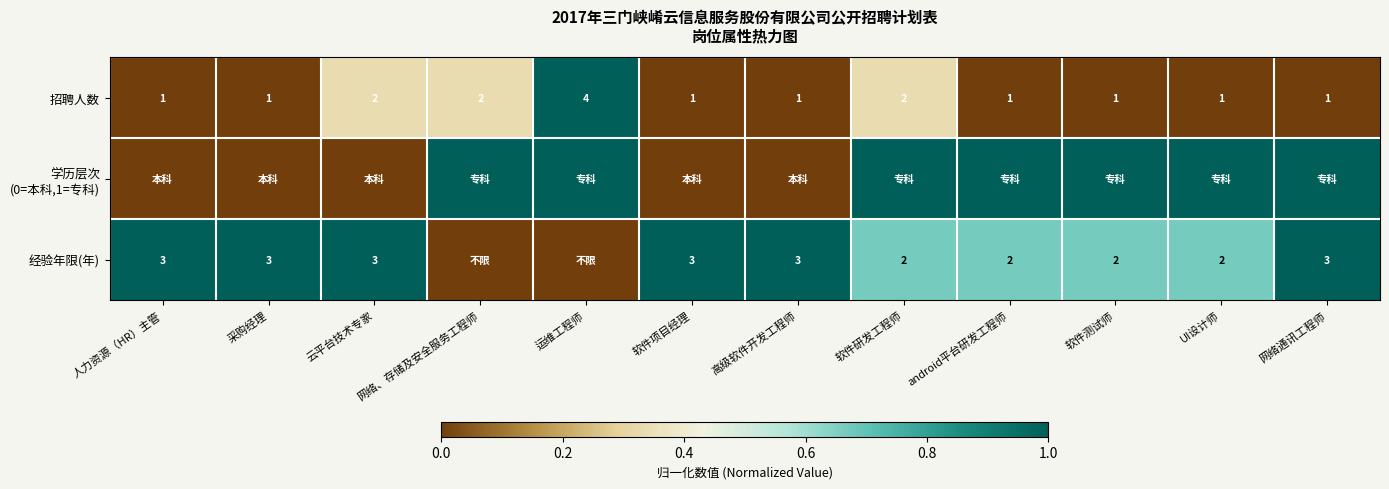

Which category has the highest value in the 招聘人数 series?

运维工程师